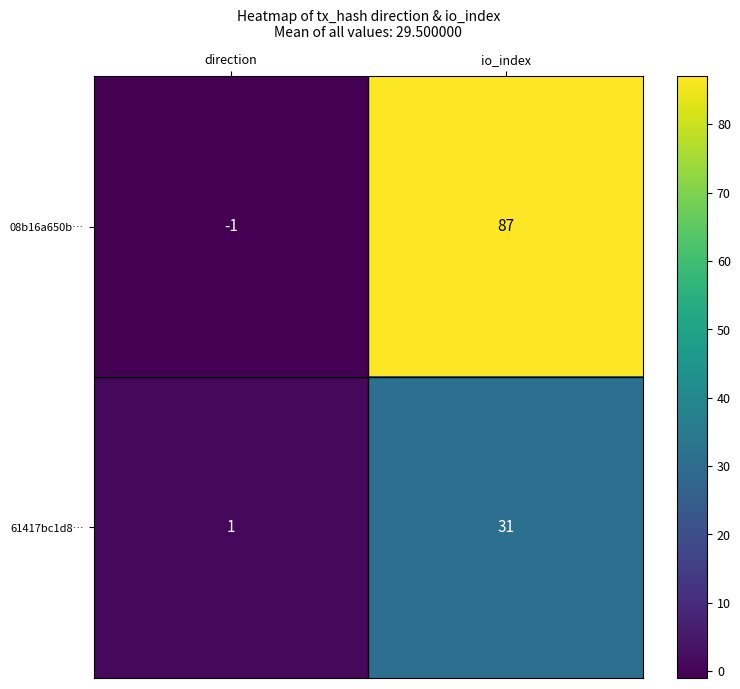

At which category is the sum across all series the highest?

io_index